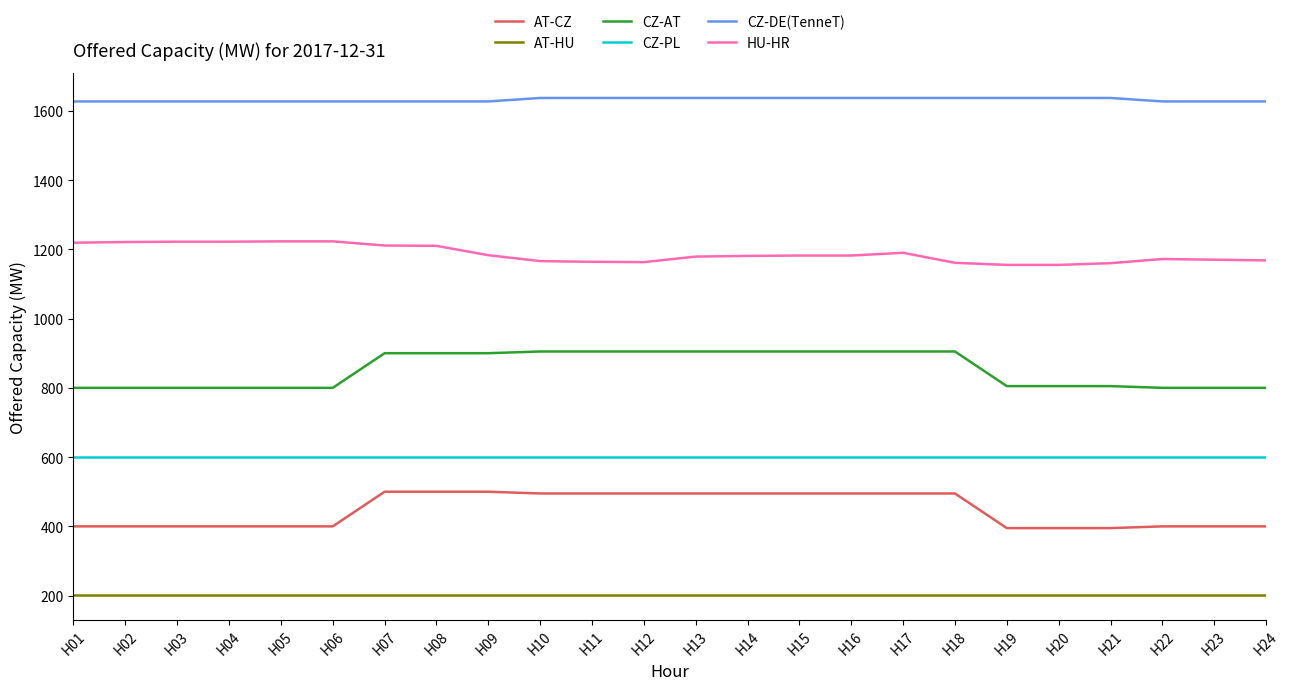

What is the minimum value shown in the chart?

202